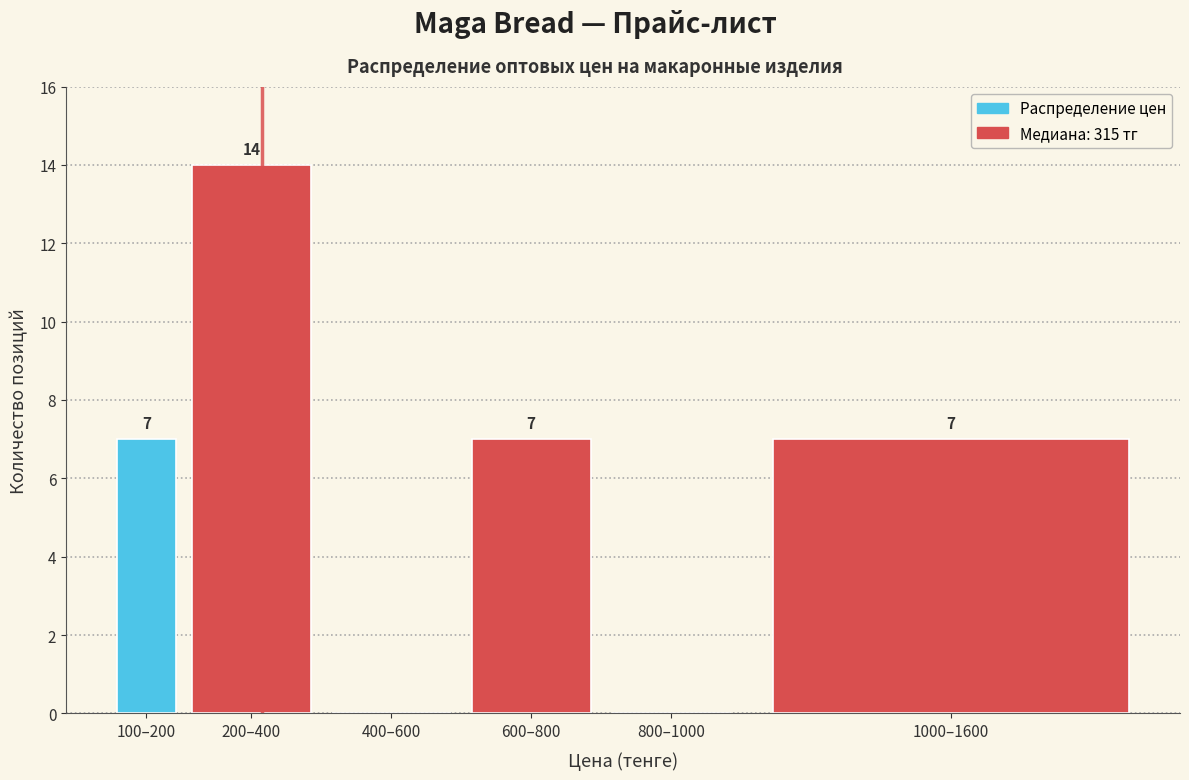

Reading left to right, list all the values displayed in this chart.

100–200=7	200–400=14	400–600=0	600–800=7	800–1000=0	1000–1600=7